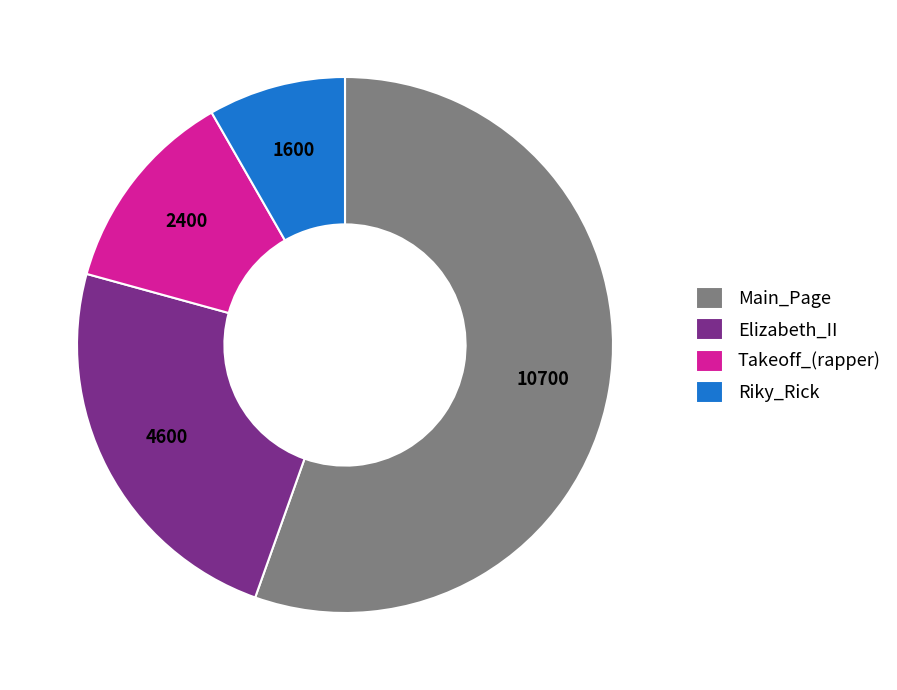

Which has a higher value, Takeoff_(rapper) or Riky_Rick?

Takeoff_(rapper)